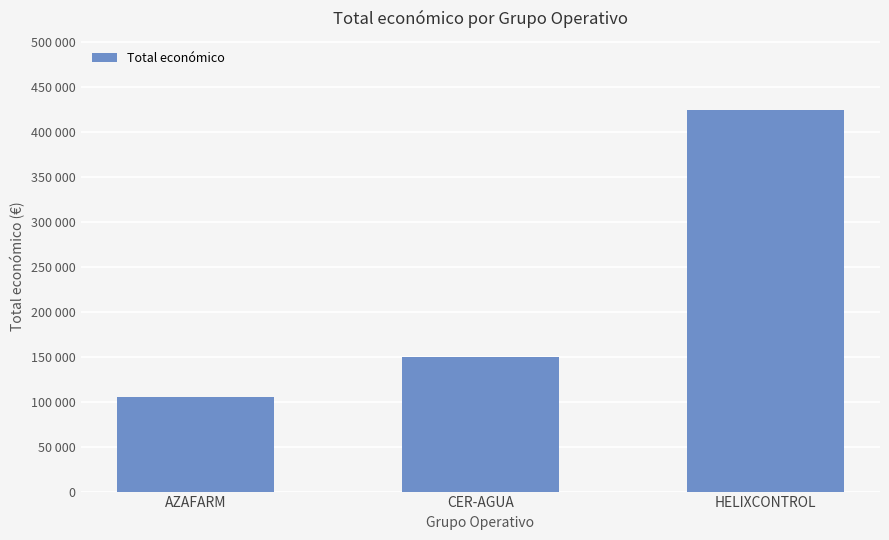

How many values exceed 150000?

1